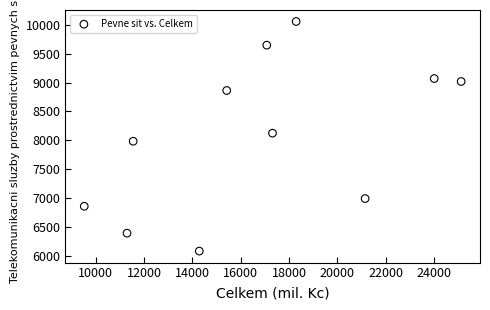

What is the average X value?

16820.5